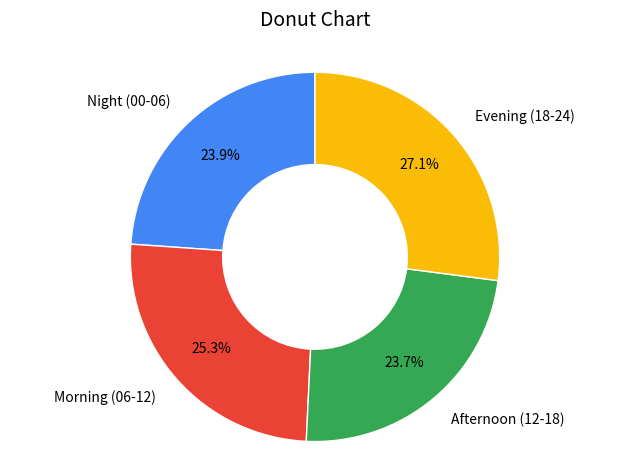

Does Morning (06-12) account for over 50% of the chart?

No